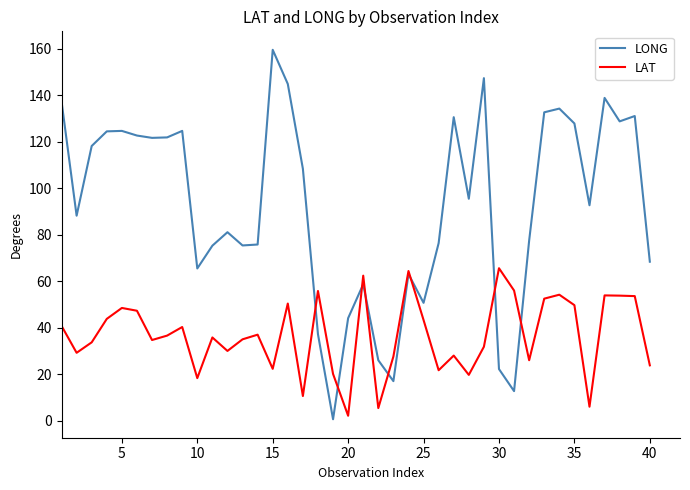

Which series has the widest spread of values?

LONG